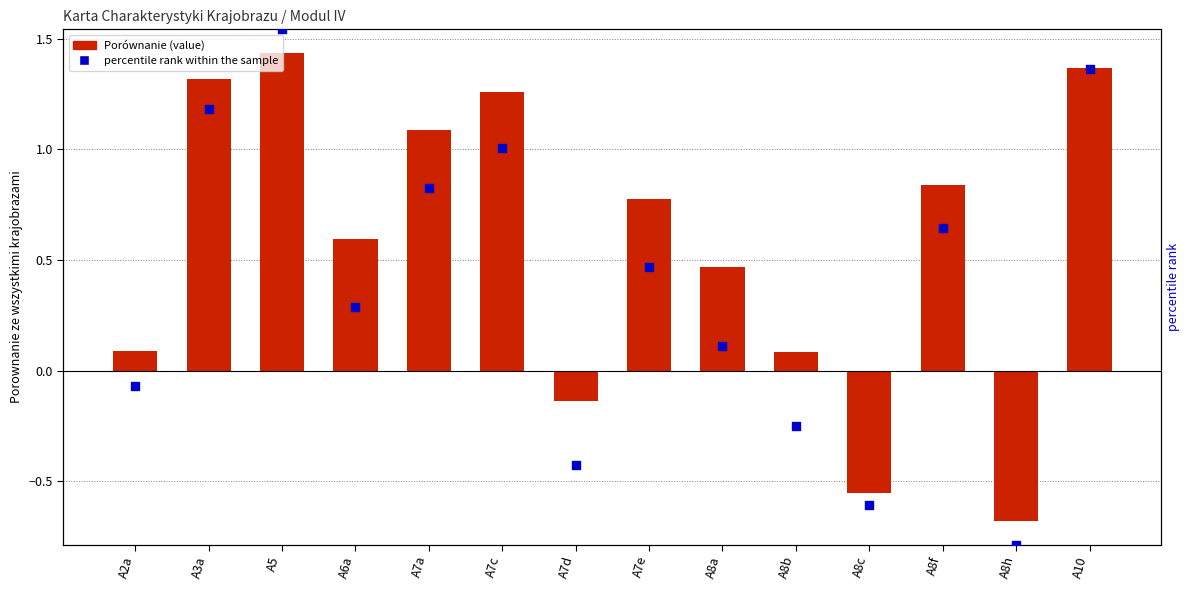

Is the value of percentile rank within the sample at A10 greater than the value of Porównanie at A8c?

Yes